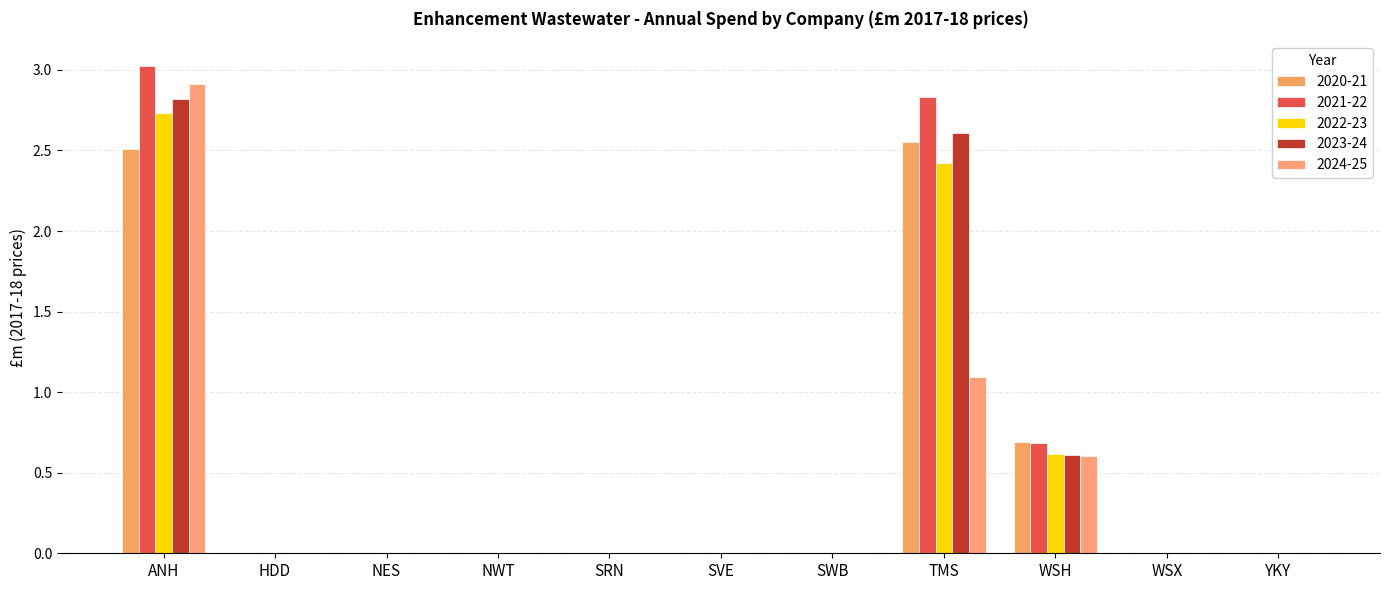

True or false: 2023-24 has a value of -1.3 at NWT.

False